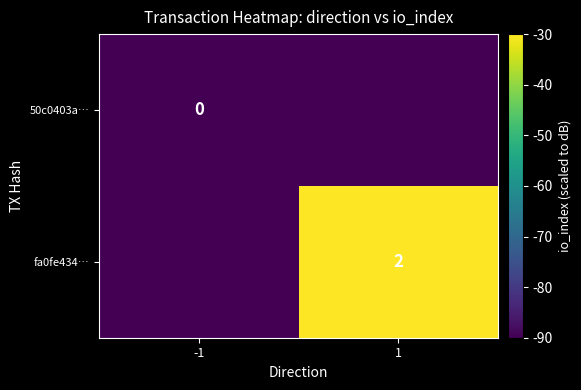

Is it true that fa0fe434… equals 2 at 1?

True